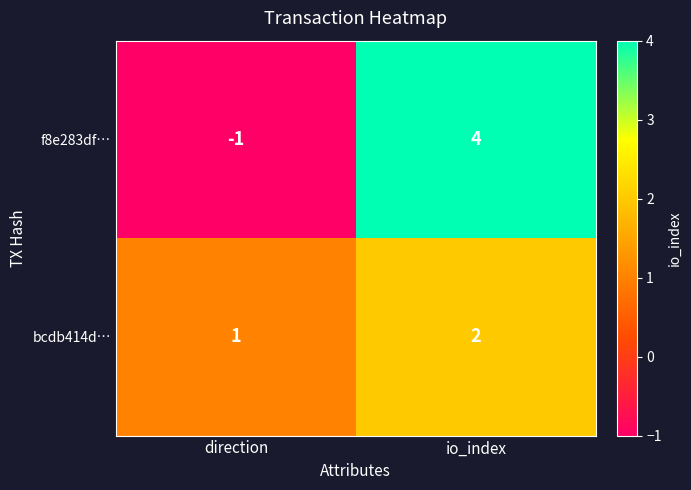

What value does the f8e283df… series have at io_index?

4